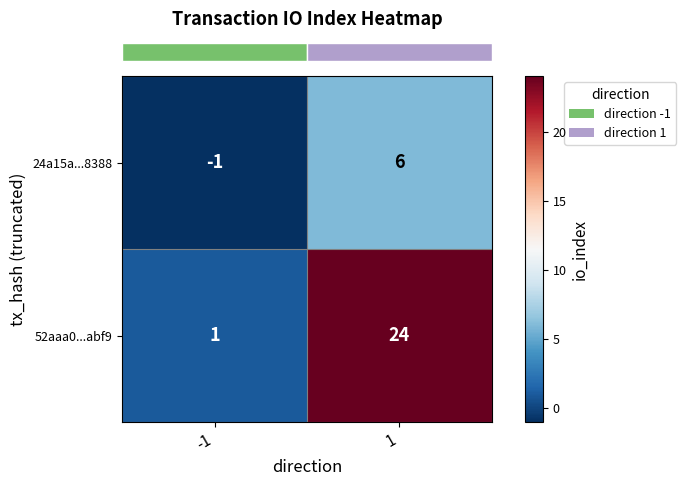

Is it true that 24a15a...8388 equals 3 at 1?

False